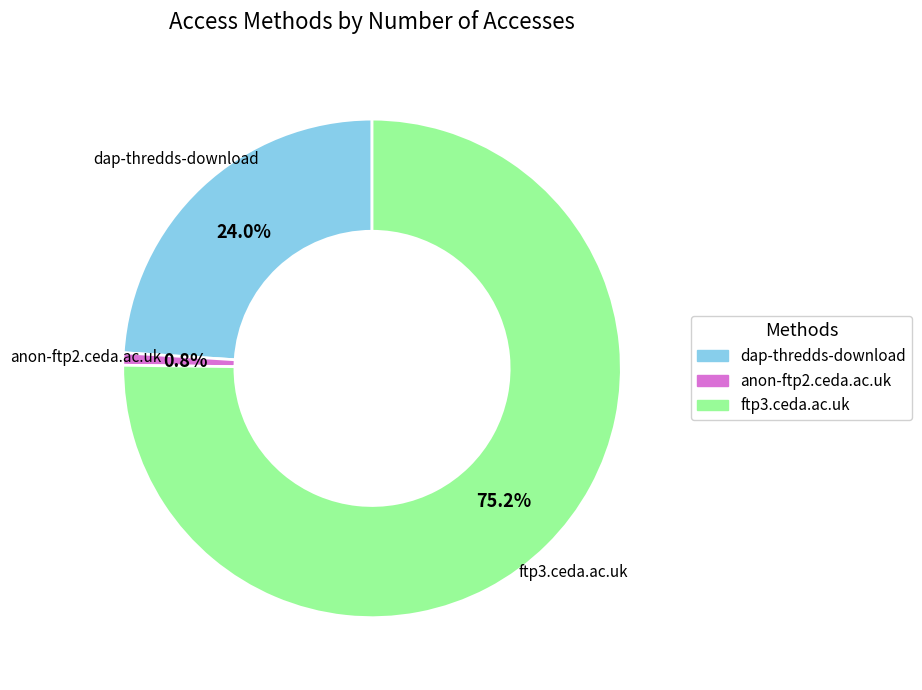

True or false: dap-thredds-download accounts for 19% of the total.

False